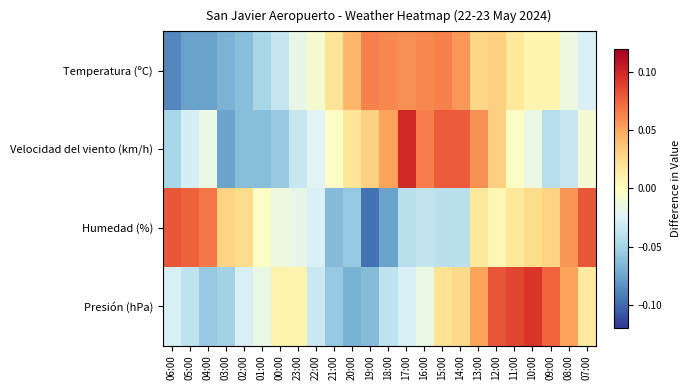

Reading right to left, extract all data points from this chart.

Temperatura (ºC): 07:00=-0.0	08:00=-0.0	09:00=0.0	10:00=0.0	11:00=0.0	12:00=0.0	13:00=0.0	14:00=0.1	15:00=0.1	16:00=0.1	17:00=0.1	18:00=0.1	19:00=0.1	20:00=0.0	21:00=0.0	22:00=-0.0	23:00=-0.0	00:00=-0.0	01:00=-0.0	02:00=-0.1	03:00=-0.1	04:00=-0.1	05:00=-0.1	06:00=-0.1
Velocidad del viento (km/h): 07:00=-0.0	08:00=-0.0	09:00=-0.0	10:00=-0.0	11:00=-0.0	12:00=0.0	13:00=0.1	14:00=0.1	15:00=0.1	16:00=0.1	17:00=0.1	18:00=0.1	19:00=0.0	20:00=0.0	21:00=-0.0	22:00=-0.0	23:00=-0.0	00:00=-0.1	01:00=-0.1	02:00=-0.1	03:00=-0.1	04:00=-0.0	05:00=-0.0	06:00=-0.0
Humedad (%): 07:00=0.1	08:00=0.1	09:00=0.0	10:00=0.0	11:00=0.0	12:00=0.0	13:00=0.0	14:00=-0.0	15:00=-0.0	16:00=-0.0	17:00=-0.0	18:00=-0.1	19:00=-0.1	20:00=-0.1	21:00=-0.1	22:00=-0.0	23:00=-0.0	00:00=-0.0	01:00=-0.0	02:00=0.0	03:00=0.0	04:00=0.1	05:00=0.1	06:00=0.1
Presión (hPa): 07:00=0.0	08:00=0.1	09:00=0.1	10:00=0.1	11:00=0.1	12:00=0.1	13:00=0.1	14:00=0.0	15:00=0.0	16:00=-0.0	17:00=-0.0	18:00=-0.0	19:00=-0.1	20:00=-0.1	21:00=-0.1	22:00=-0.0	23:00=0.0	00:00=0.0	01:00=-0.0	02:00=-0.0	03:00=-0.1	04:00=-0.1	05:00=-0.0	06:00=-0.0